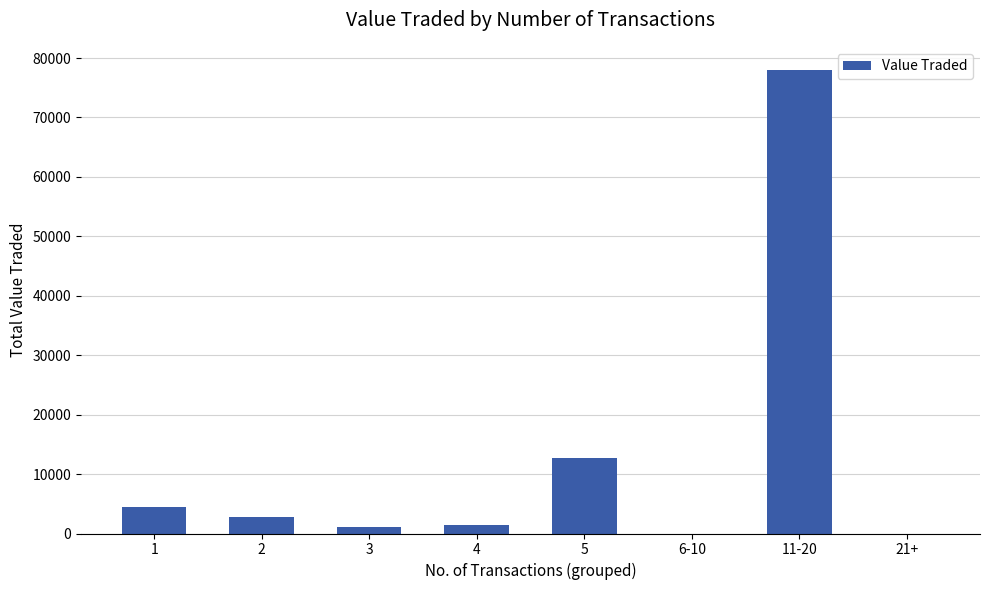

Between 11-20 and 5, which is larger?

11-20